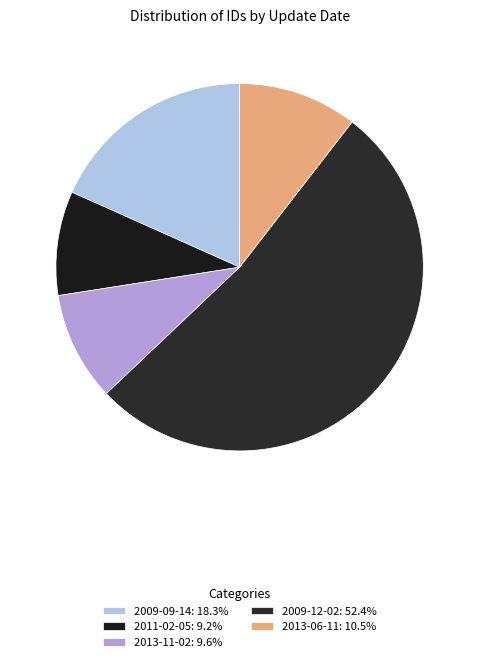

Count the number of slices in the pie.

5